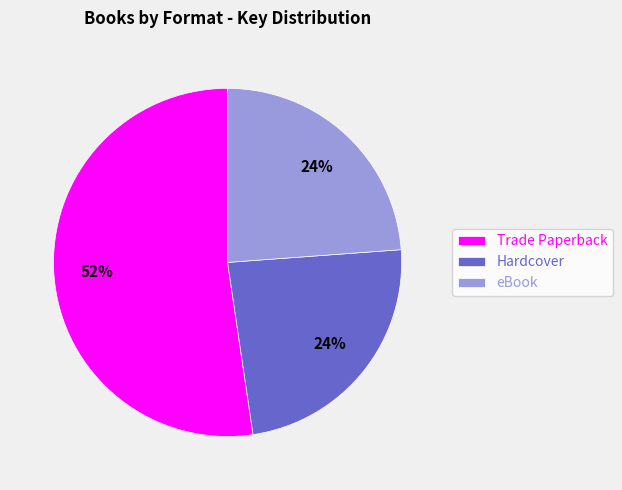

To the nearest percent, what is the average slice percentage?

33%